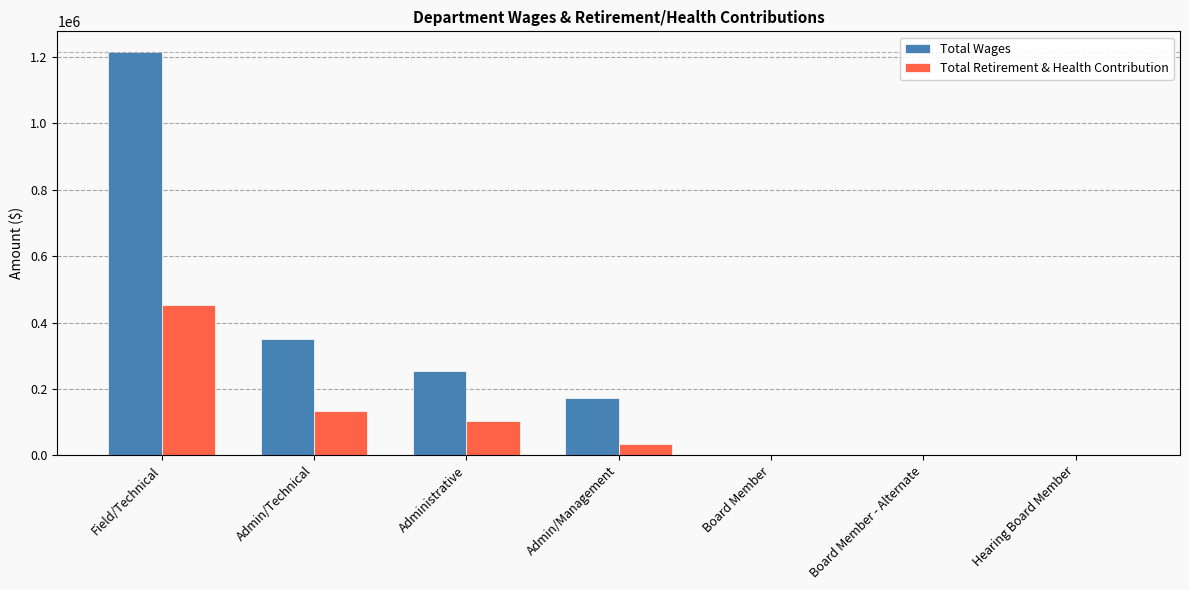

What is the sum of all Total Wages values?

1993238